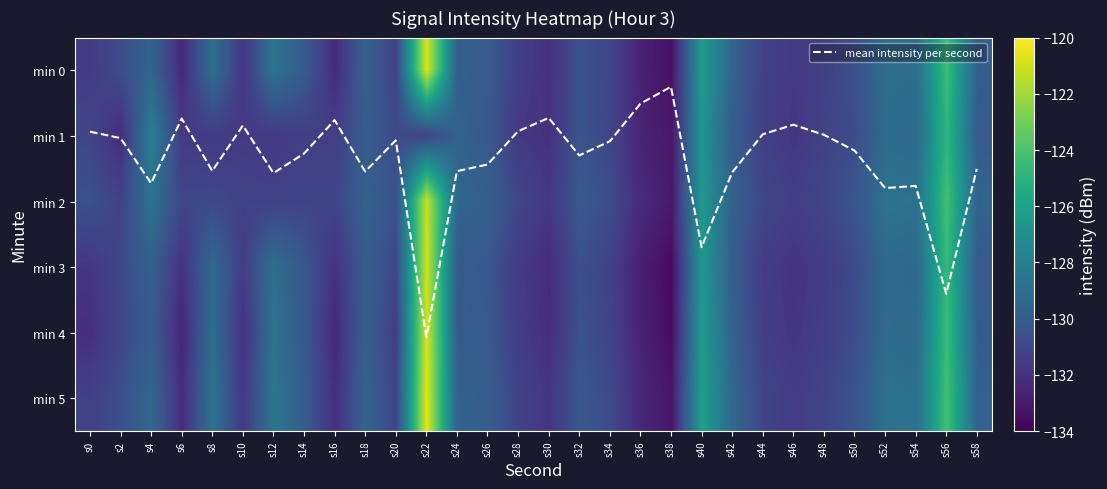

Which category has the lowest value in the min 4 series?

s38